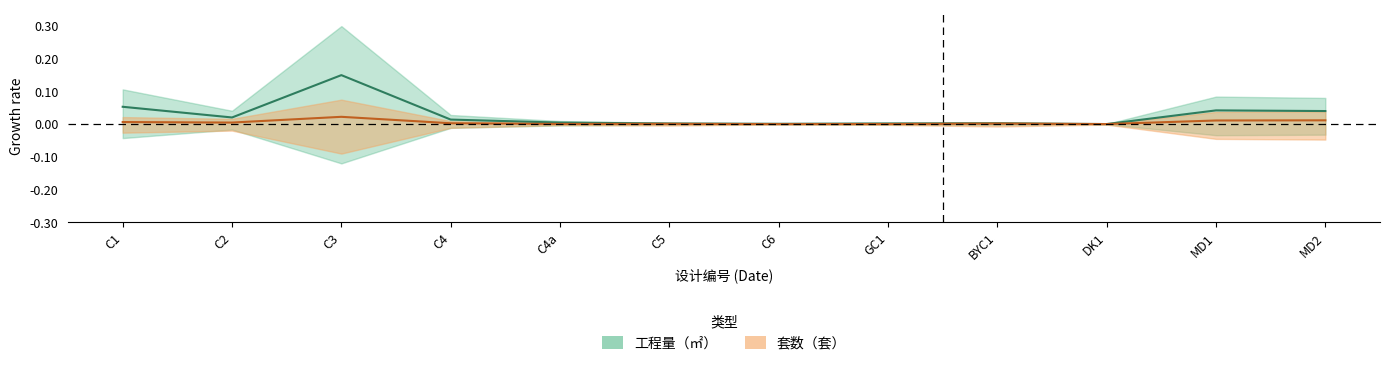

What is the total value across all series at C1?

0.1